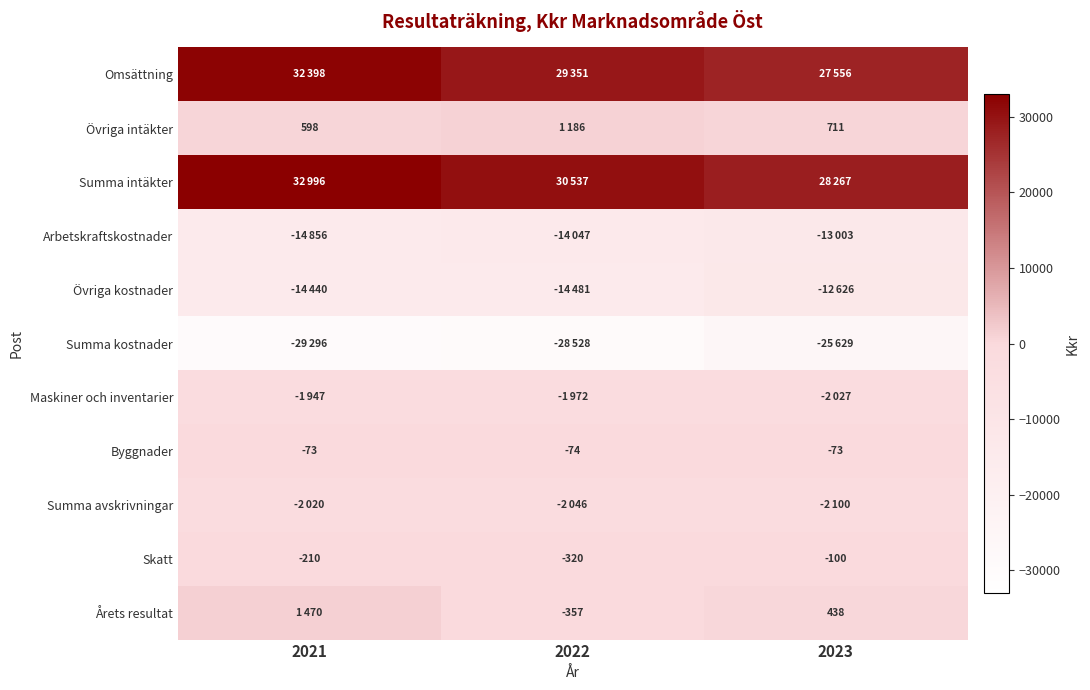

What is the maximum value shown in the chart?

32996